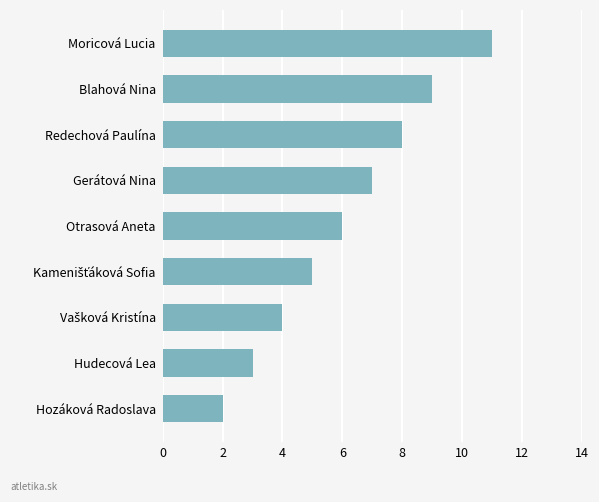

What position from the top is Gerátová Nina?

4